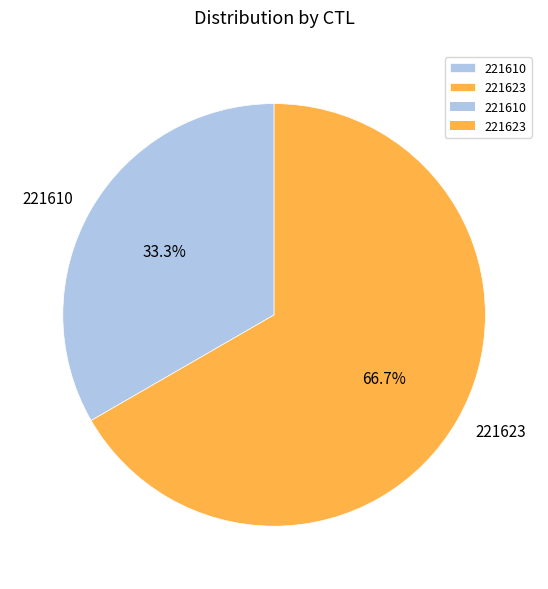

Which slice is the smallest?

221610